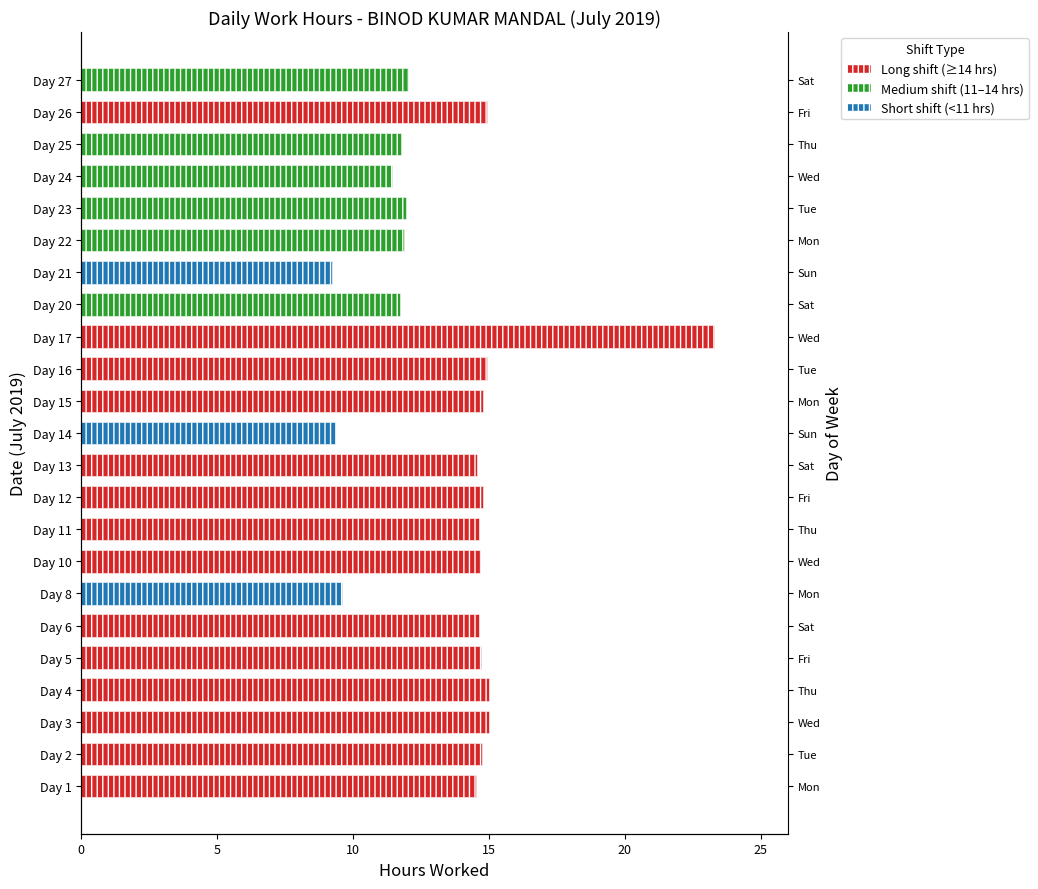

True or false: the data shows 8.7 at Day 11.

False